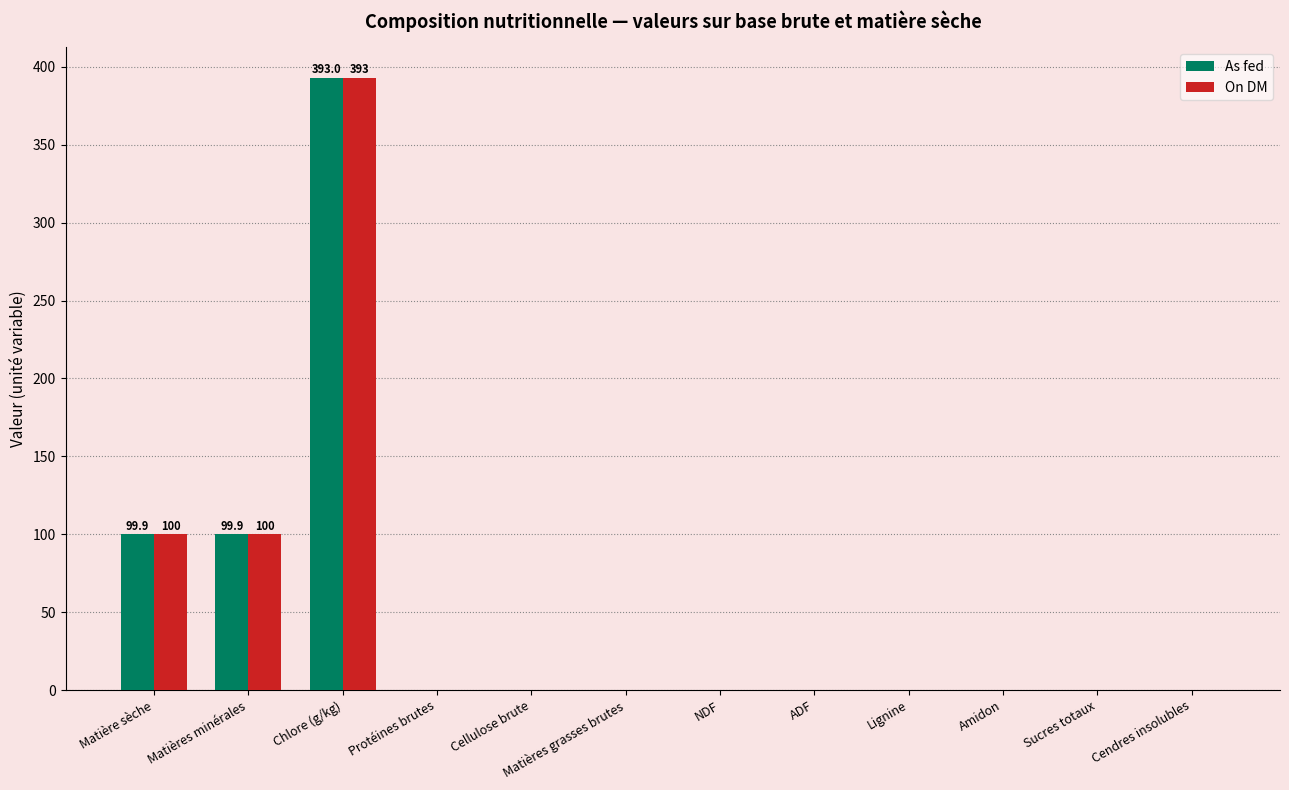

What is the highest value of the As fed series?

393.0